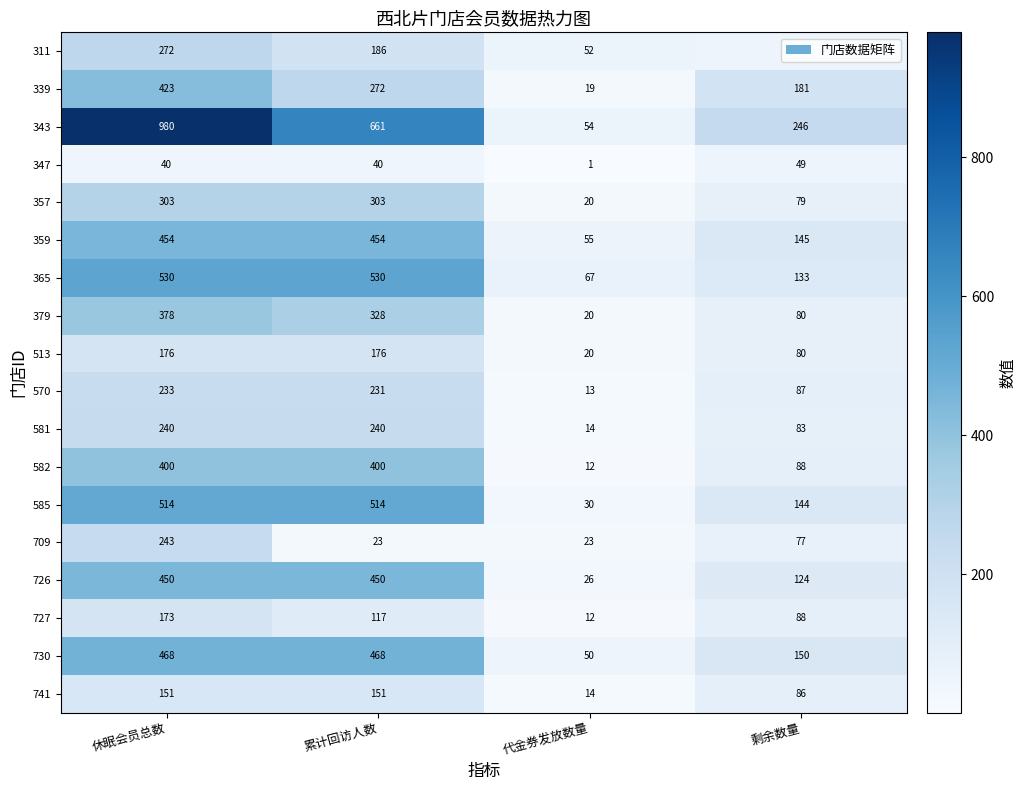

Rank the categories by 709 value from lowest to highest.

累计回访人数, 代金券发放数量, 剩余数量, 休眠会员总数